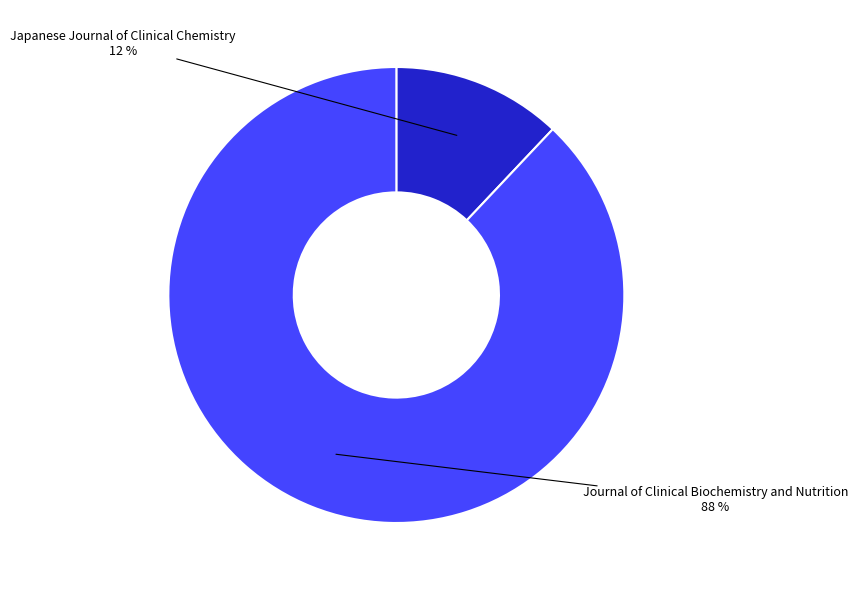

Is there any slice that represents more than half of the pie?

Yes